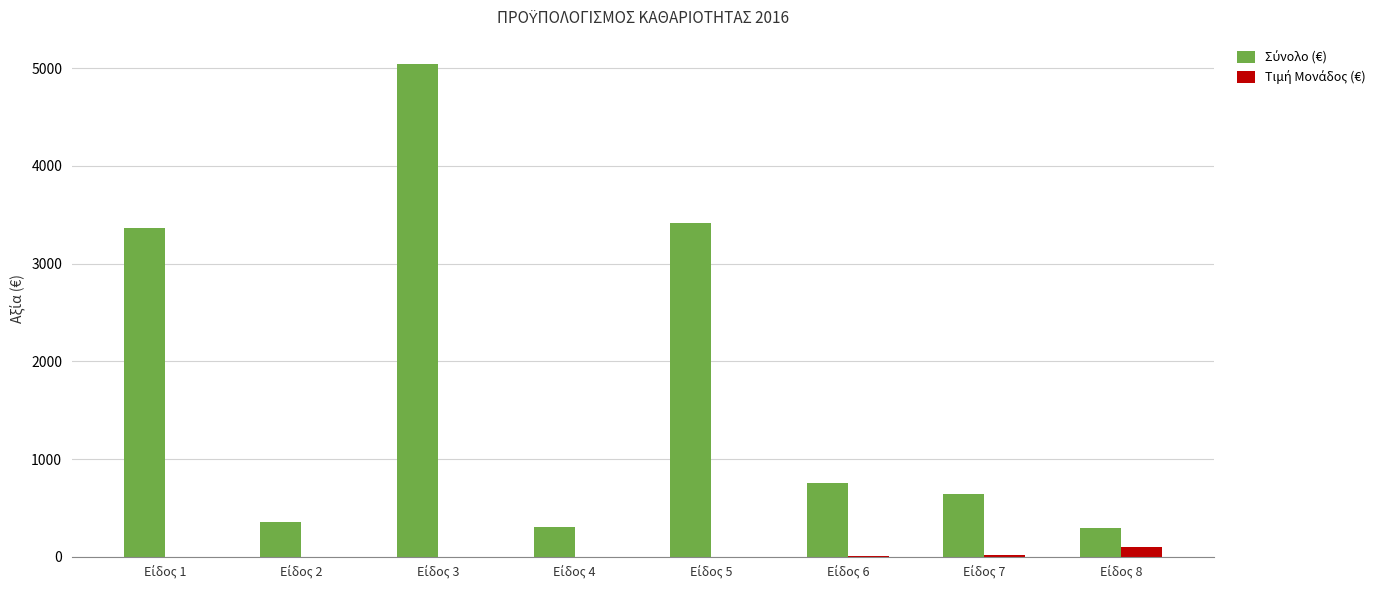

What is the difference between the maximum and minimum values in the Σύνολο (€) series?

4743.2